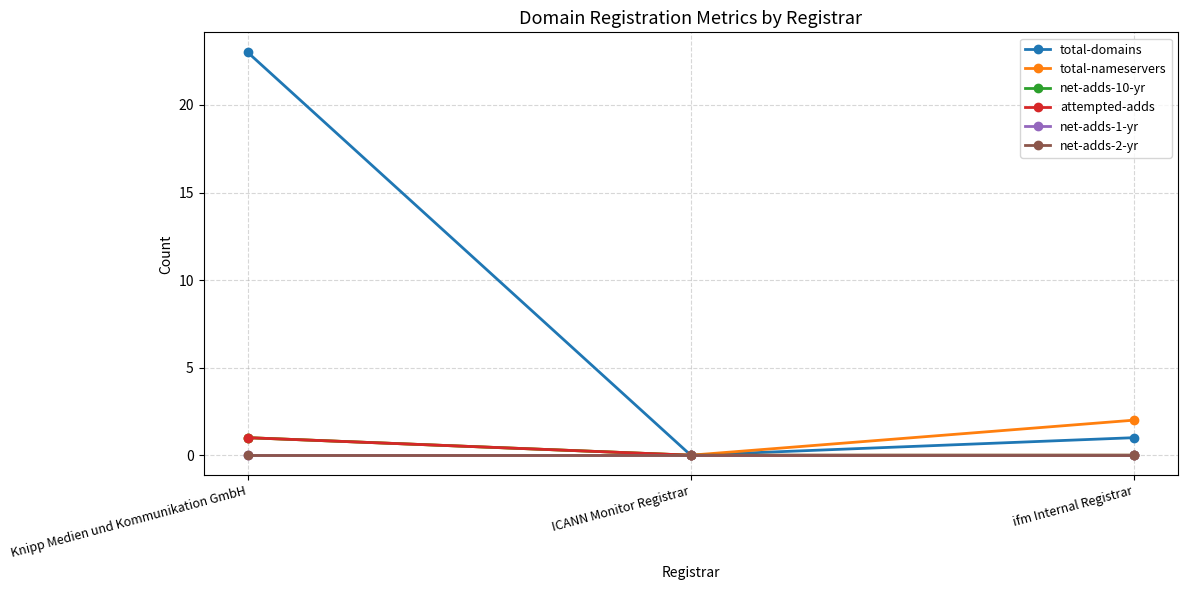

Which series has the largest range (max minus min)?

total-domains